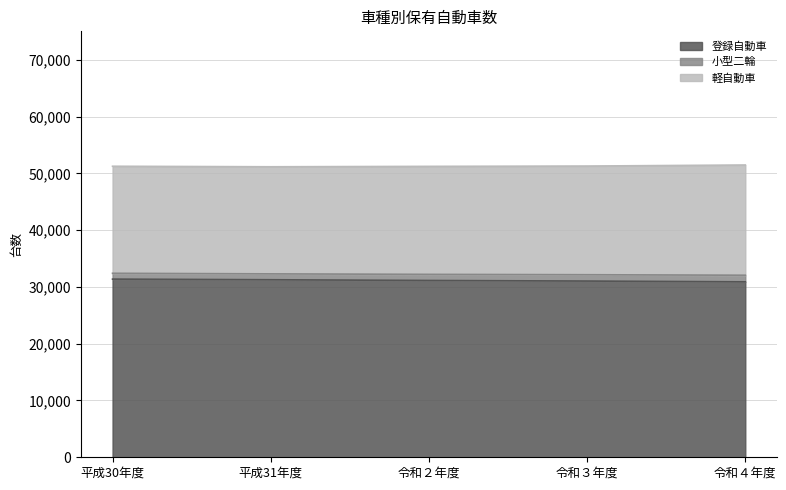

List the series in order of their overall mean, lowest first.

小型二輪, 軽自動車, 登録自動車